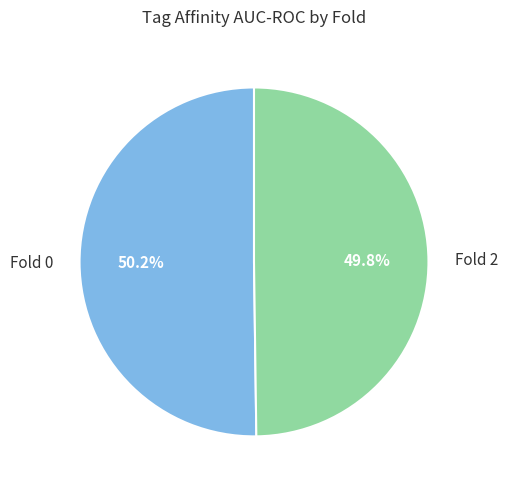

Is there a majority slice in this chart?

Yes